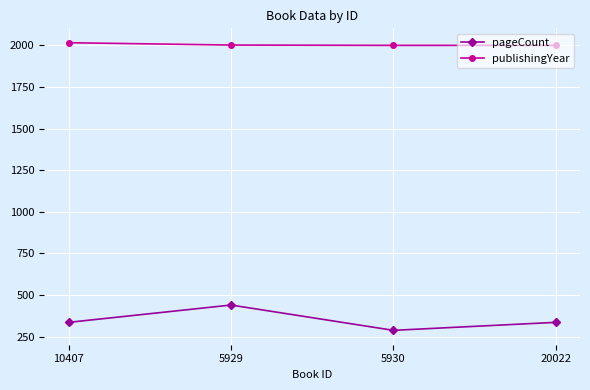

What is the smallest value displayed?

288